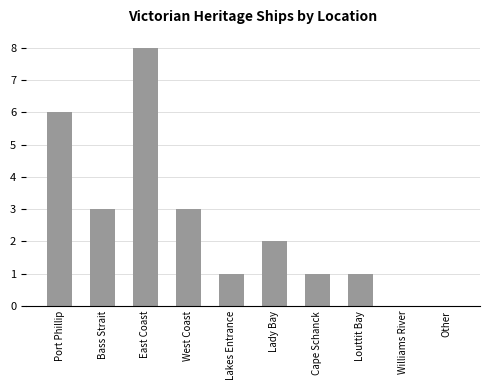

Is it true that the value at East Coast is 8?

True